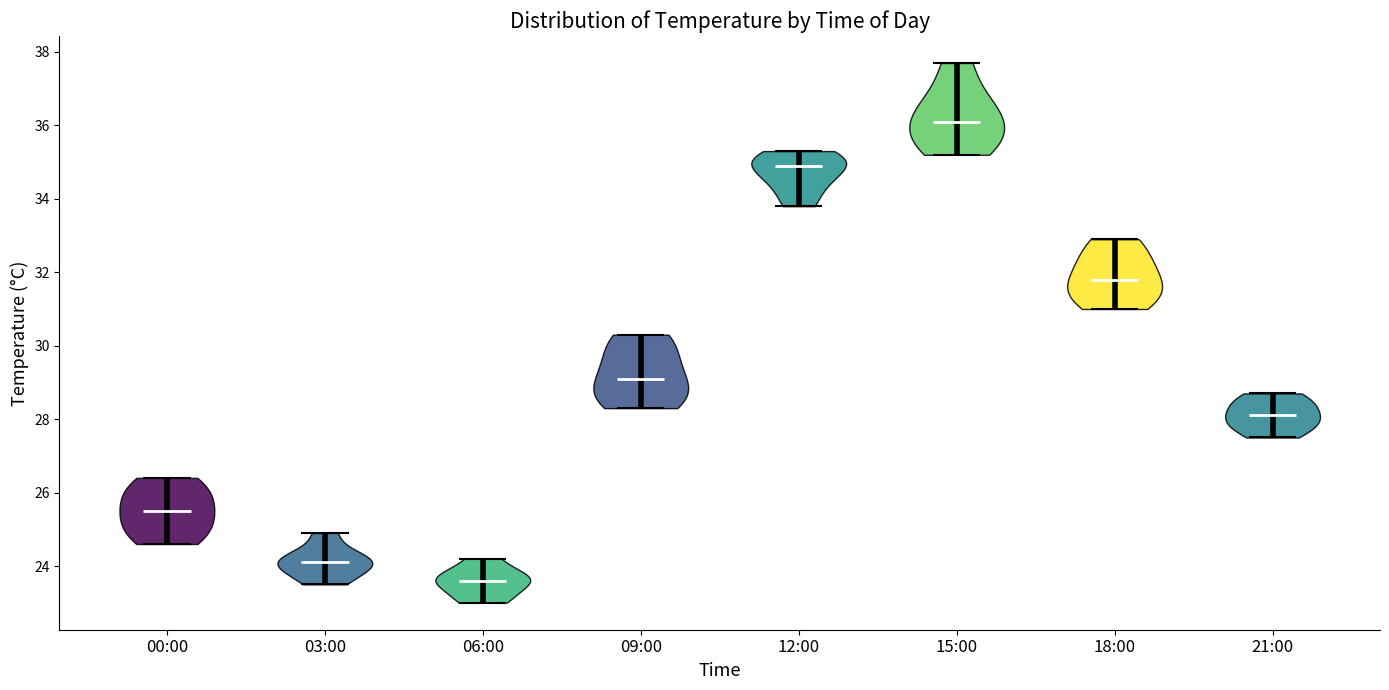

What is the highest point the violin for 21:00 reaches on the y-axis? The values are not printed on the chart, so give them approximately, as read against the axis.

28.8